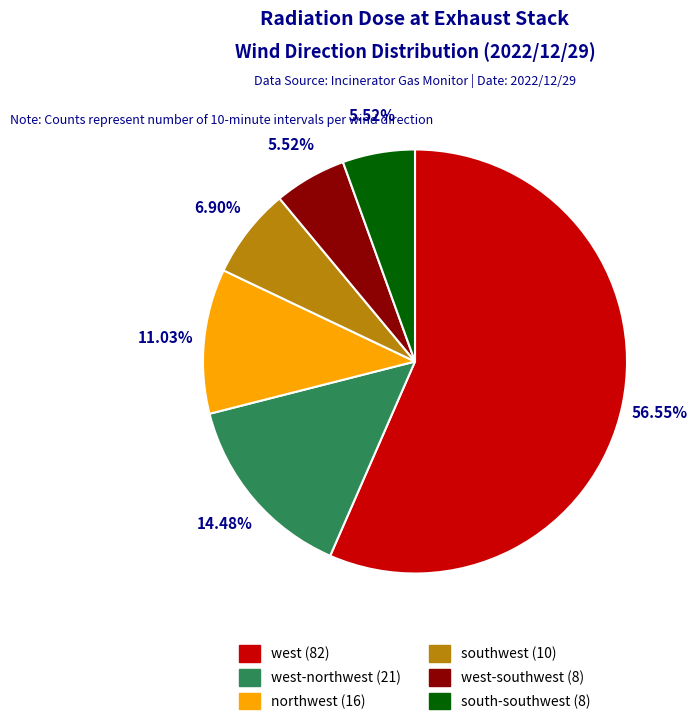

Is there a majority slice in this chart?

Yes